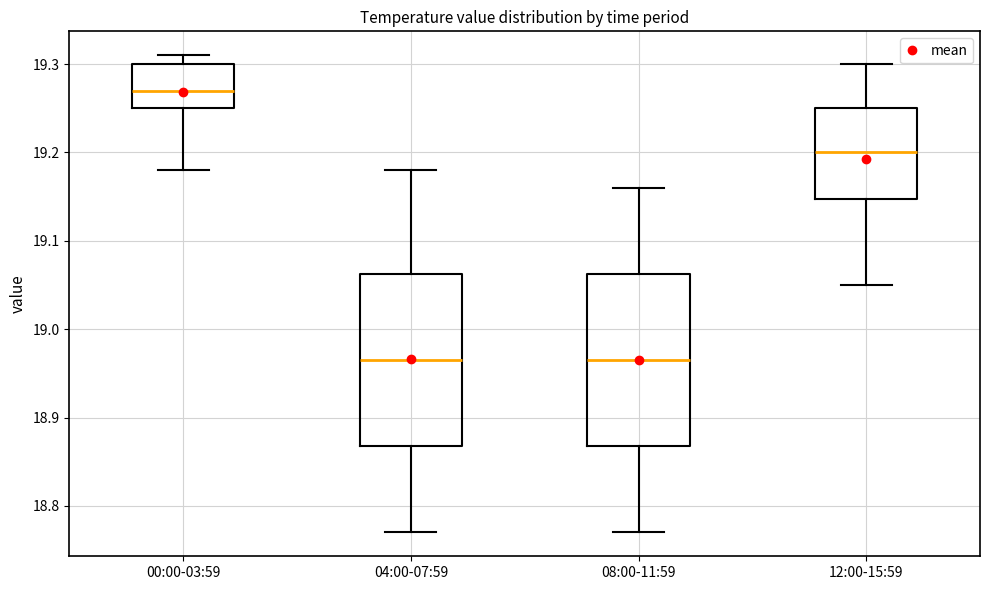

Reading left to right, transcribe this box plot: for each box, give where its median line is, the range the box spans, and where its two whiskers end, as read against the y-axis. The values are not printed on the chart, so give them approximately, as read against the axis.

00:00-03:59: median 19.27, box 19.25 to 19.30, whiskers 19.18 to 19.31
04:00-07:59: median 18.97, box 18.87 to 19.06, whiskers 18.77 to 19.18
08:00-11:59: median 18.97, box 18.87 to 19.06, whiskers 18.77 to 19.16
12:00-15:59: median 19.20, box 19.15 to 19.25, whiskers 19.05 to 19.30